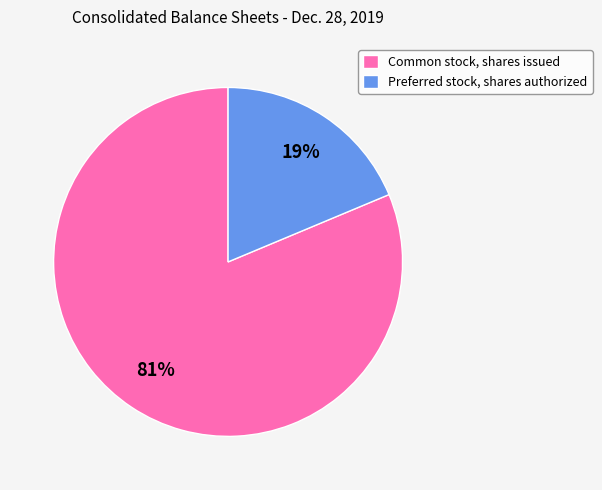

The Common stock, shares issued slice represents 87% of the pie. True or false?

False